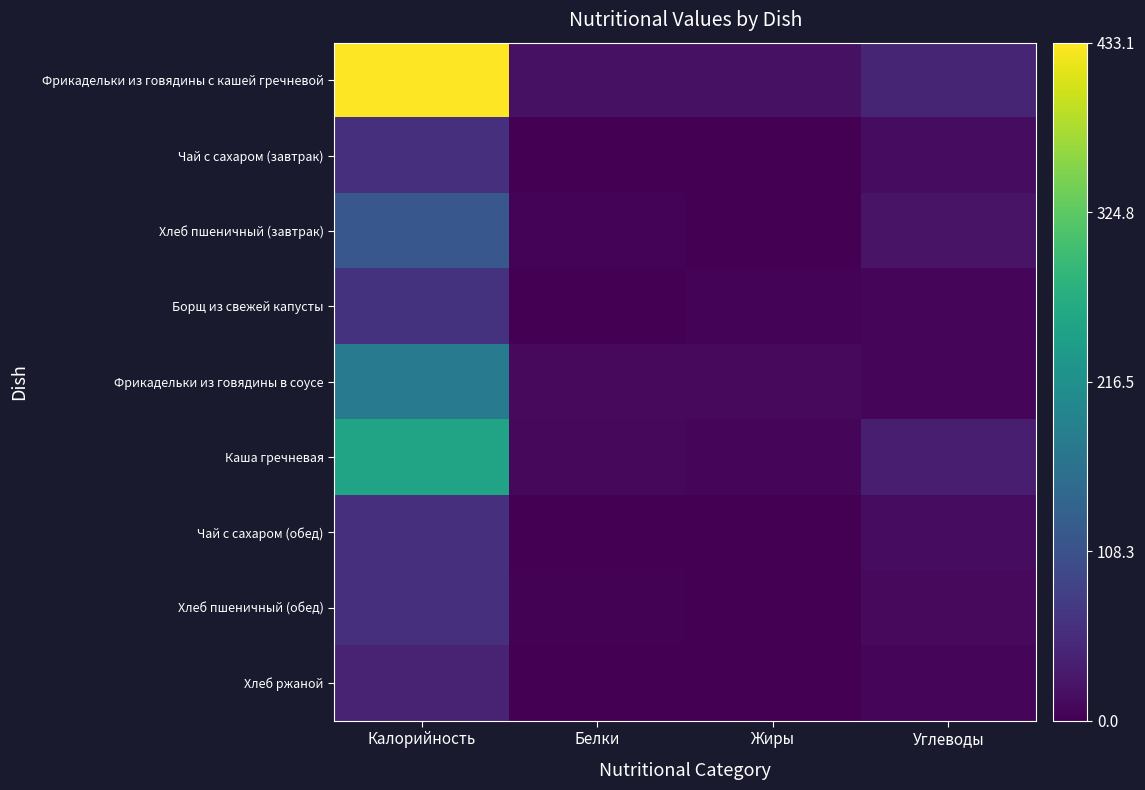

What is the maximum value shown in the chart?

433.1